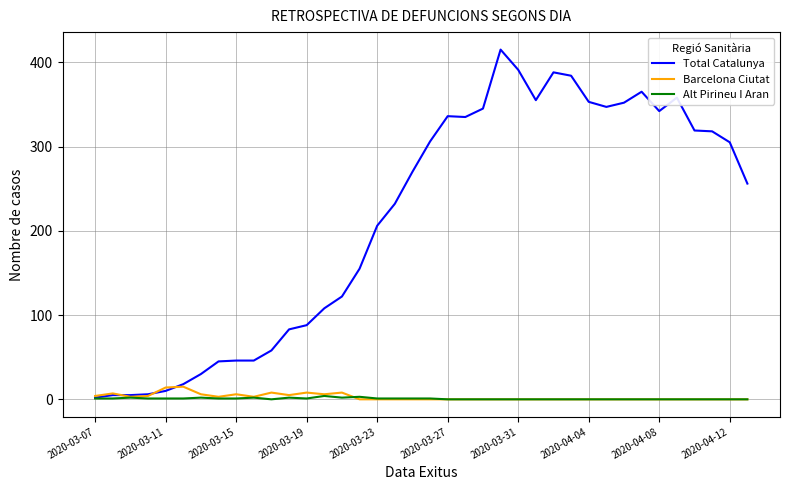

Which series has the largest total across all categories?

Total Catalunya